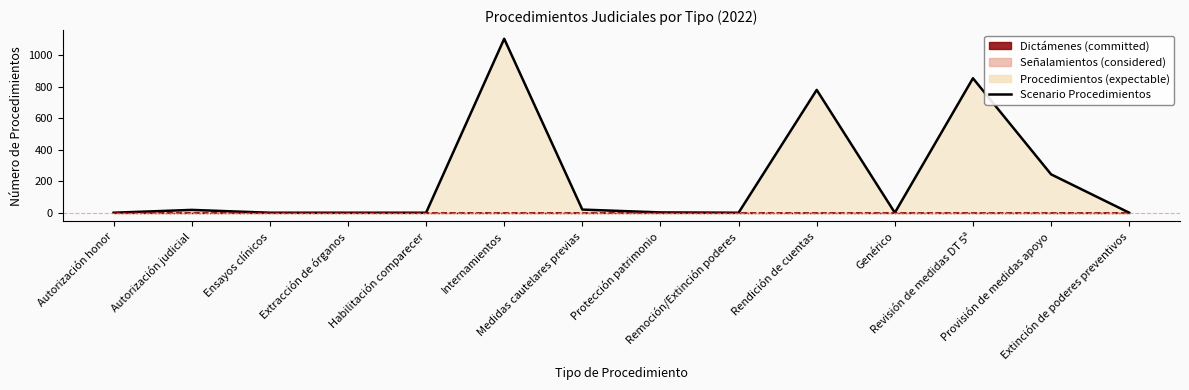

True or false: Señalamientos line and Scenario Procedimientos cross at least once.

False